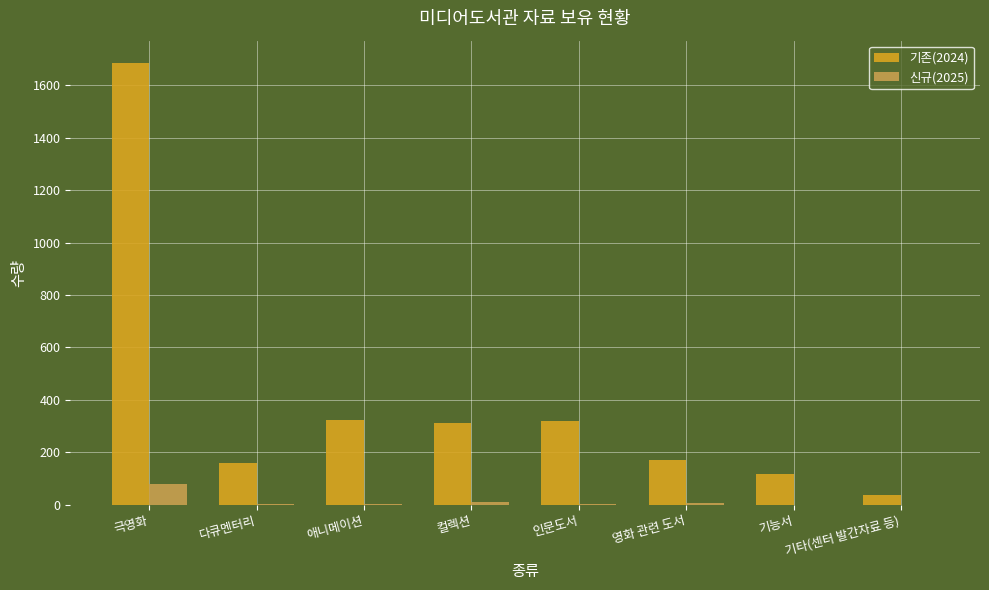

Which series has the largest total across all categories?

기존(2024)